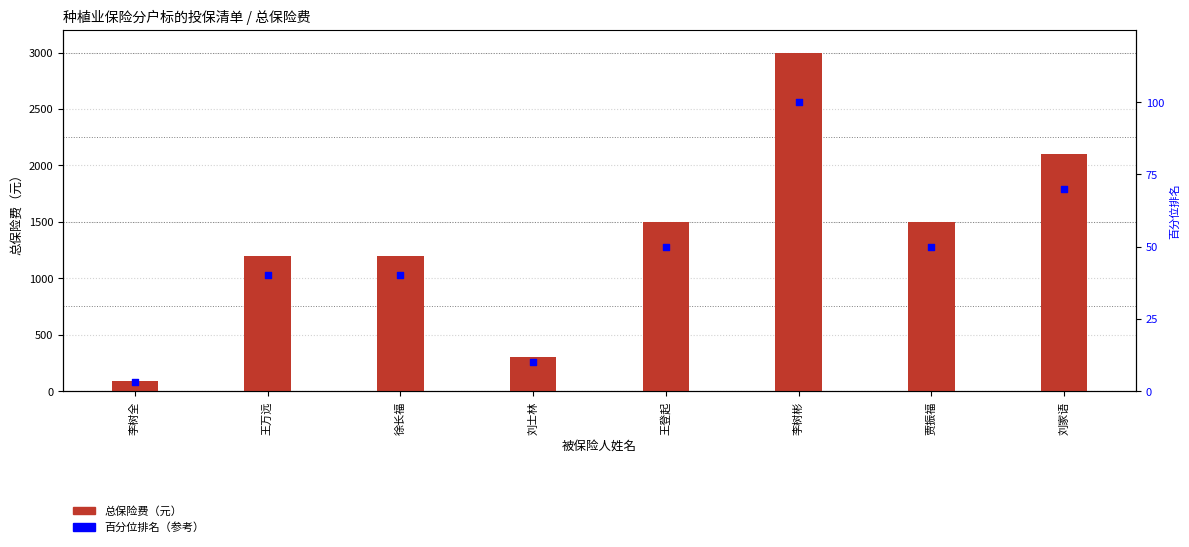

What is the total value across all series at 王万远?

1240